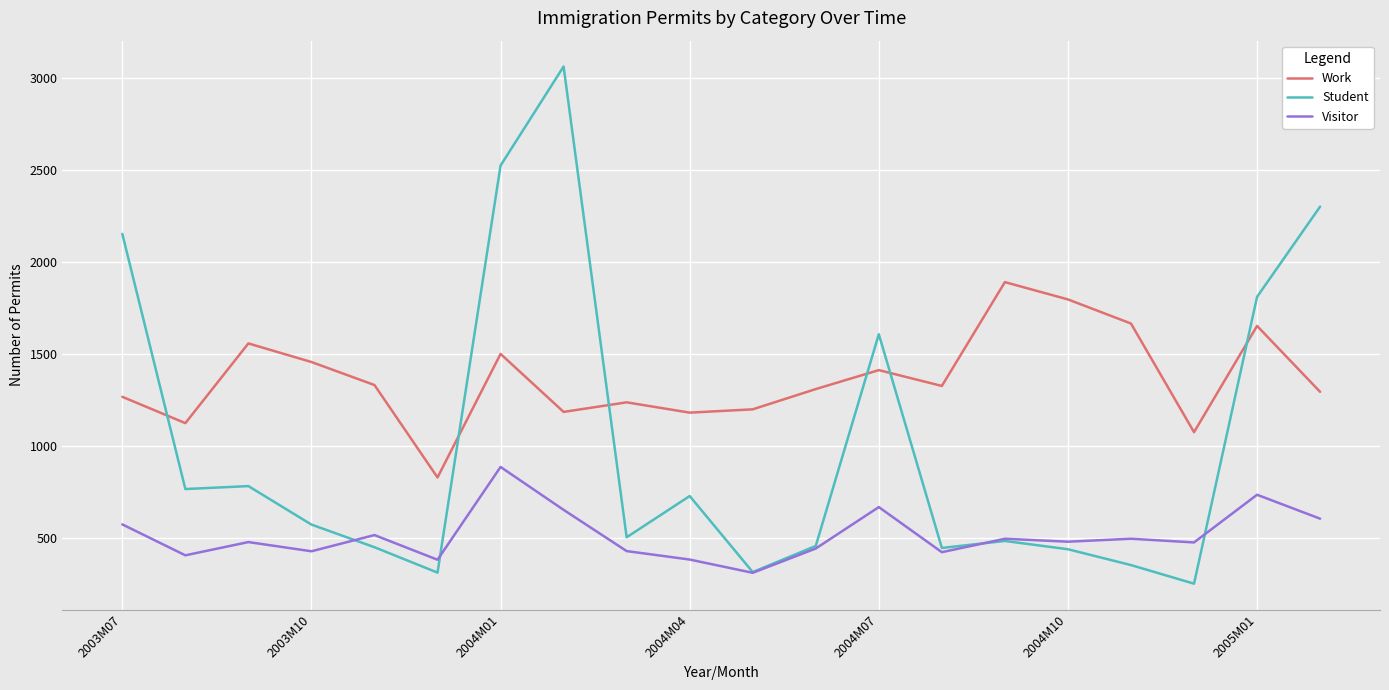

List the series in order of their overall mean, lowest first.

Visitor, Student, Work